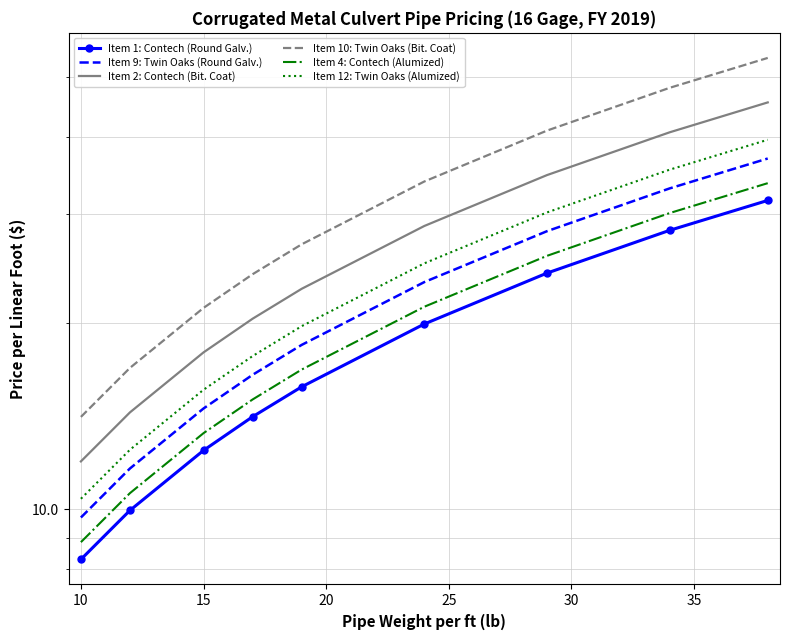

How many data points in Item 9: Twin Oaks (Round Galv.) are less than 18?

4